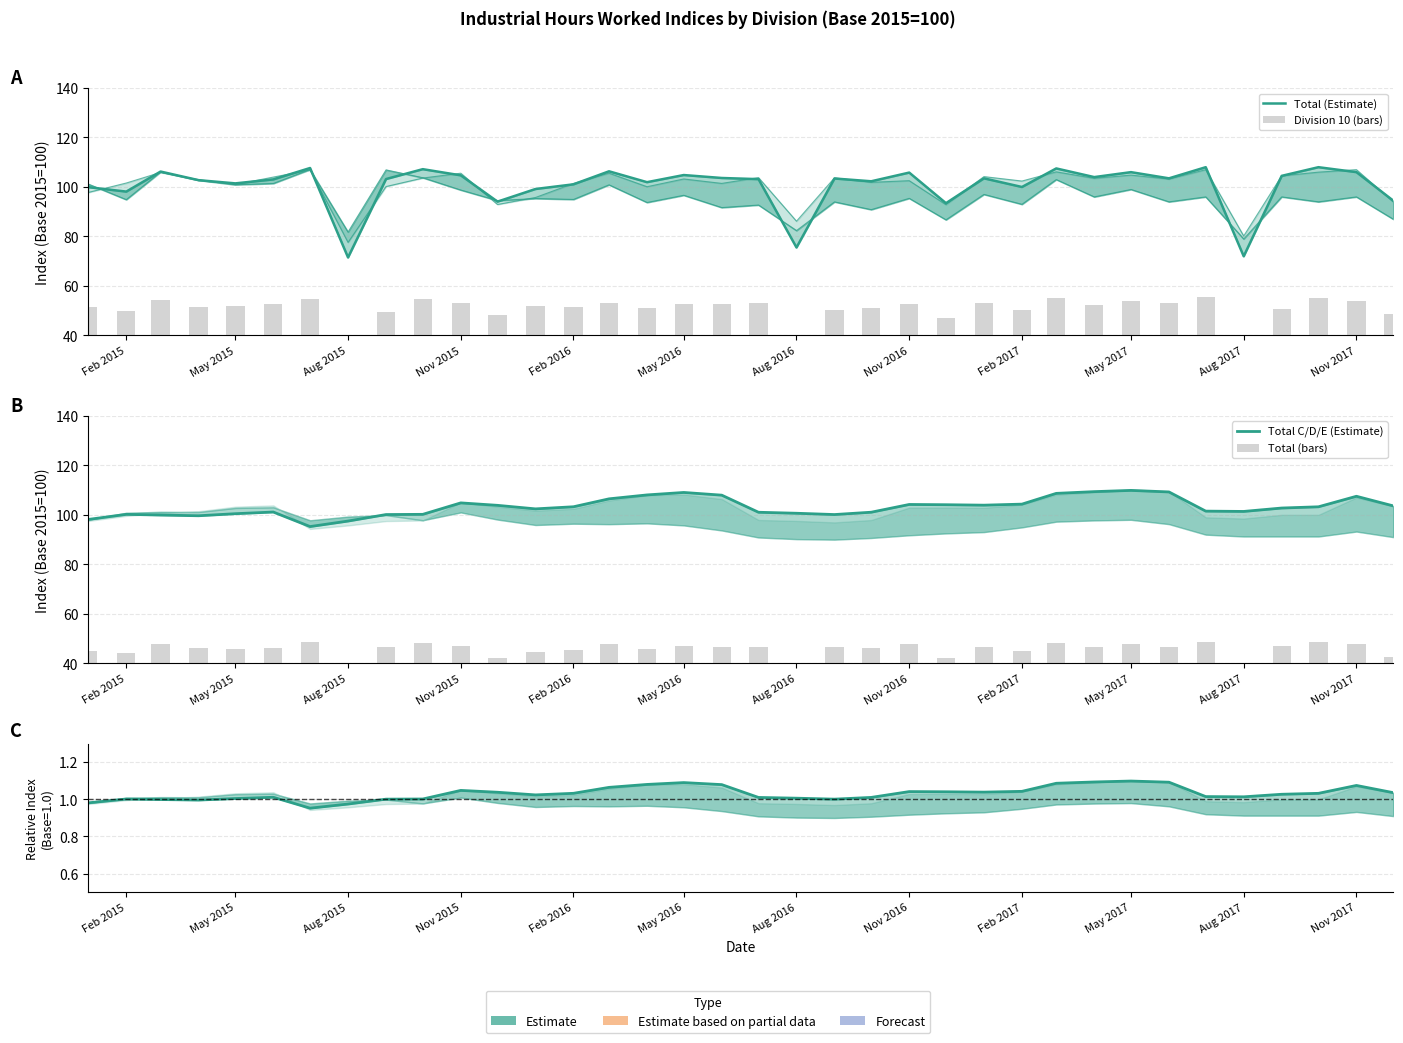

How many distinct data groups are displayed?

5